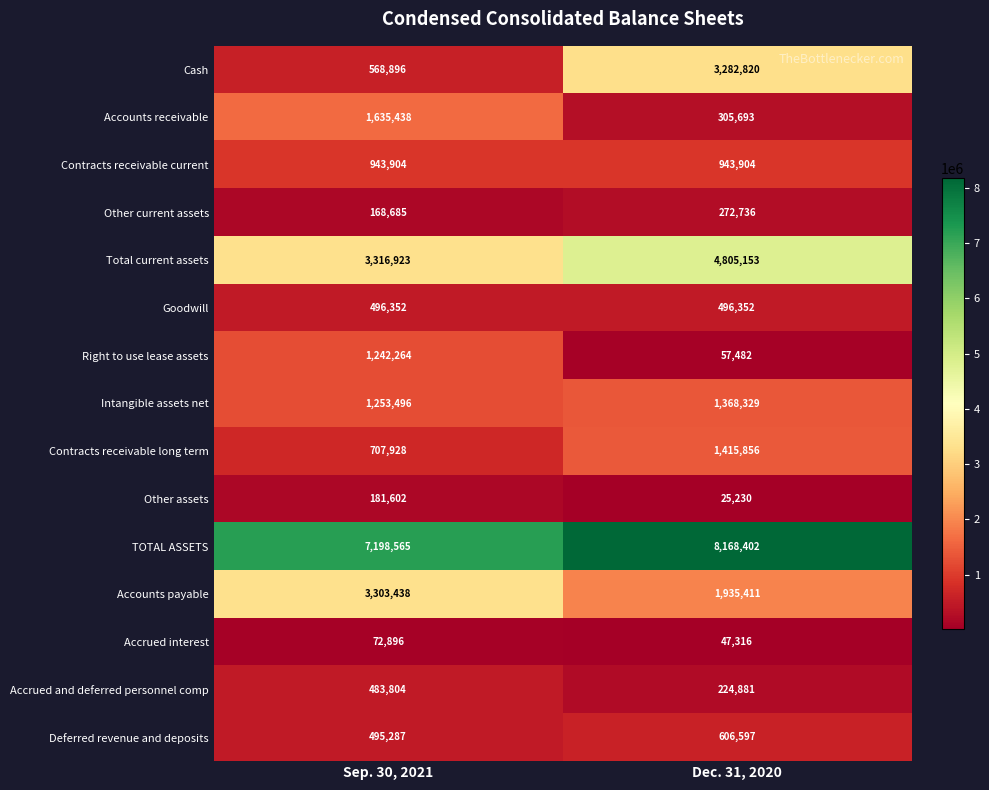

Count the number of categories in the chart.

2